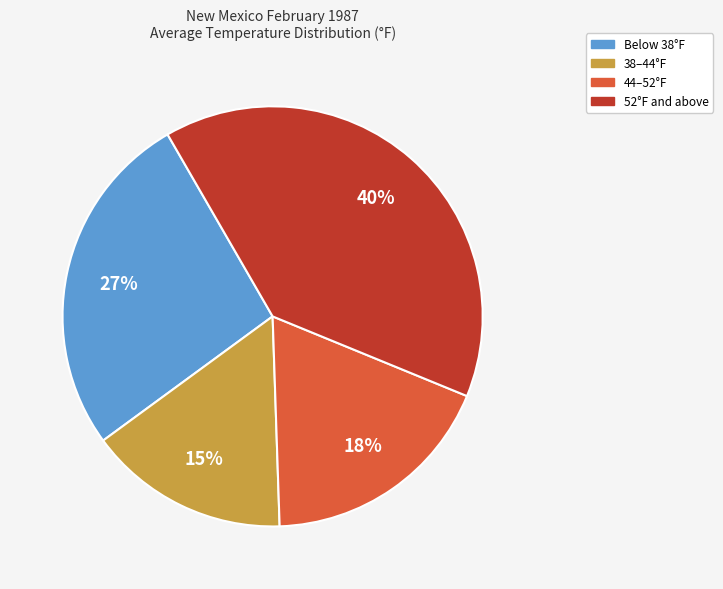

Is there any slice that represents more than half of the pie?

No